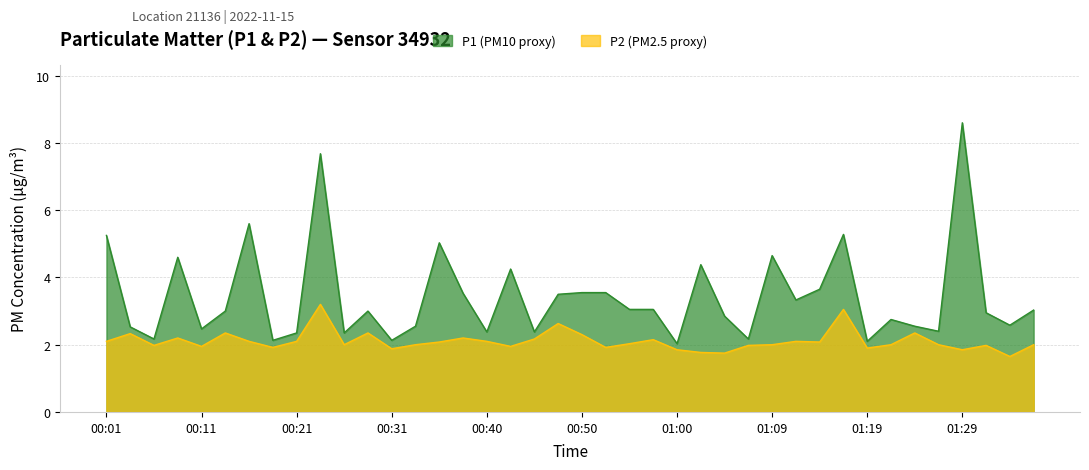

At which category does P1 reach its first local valley?

00:06